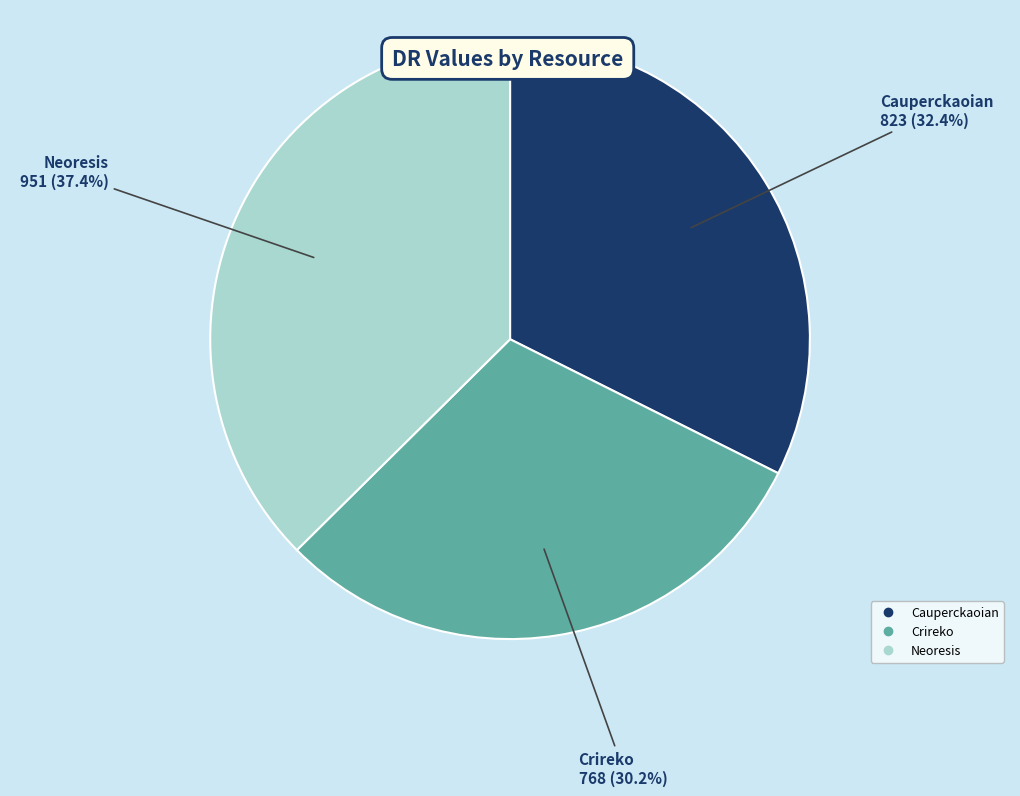

True or false: Neoresis accounts for 24% of the total.

False